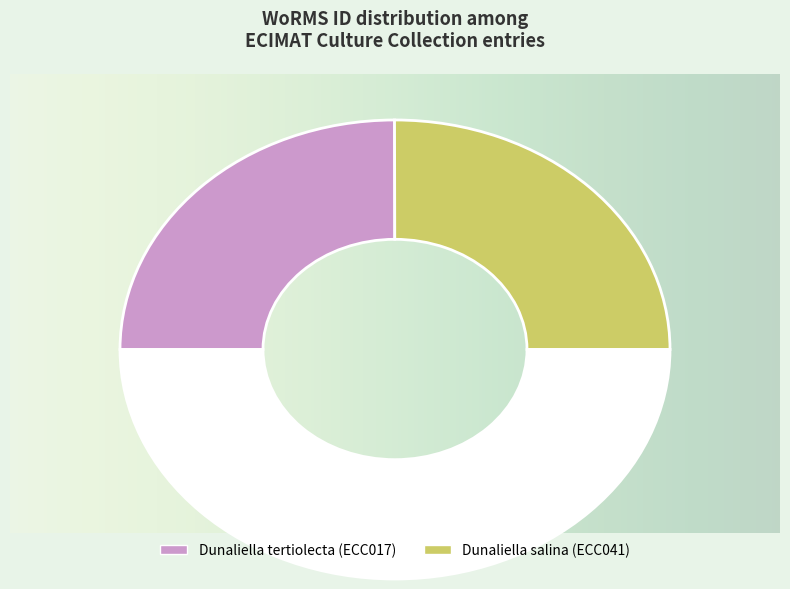

Rank the categories by value from lowest to highest.

Dunaliella tertiolecta (ECC017), Dunaliella salina (ECC041)